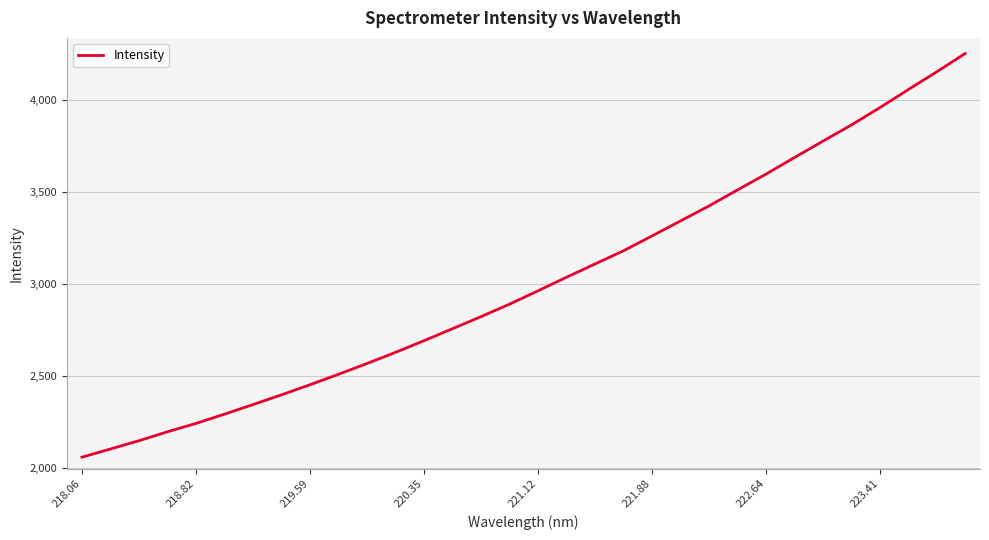

What is the greatest value displayed?

4249.7